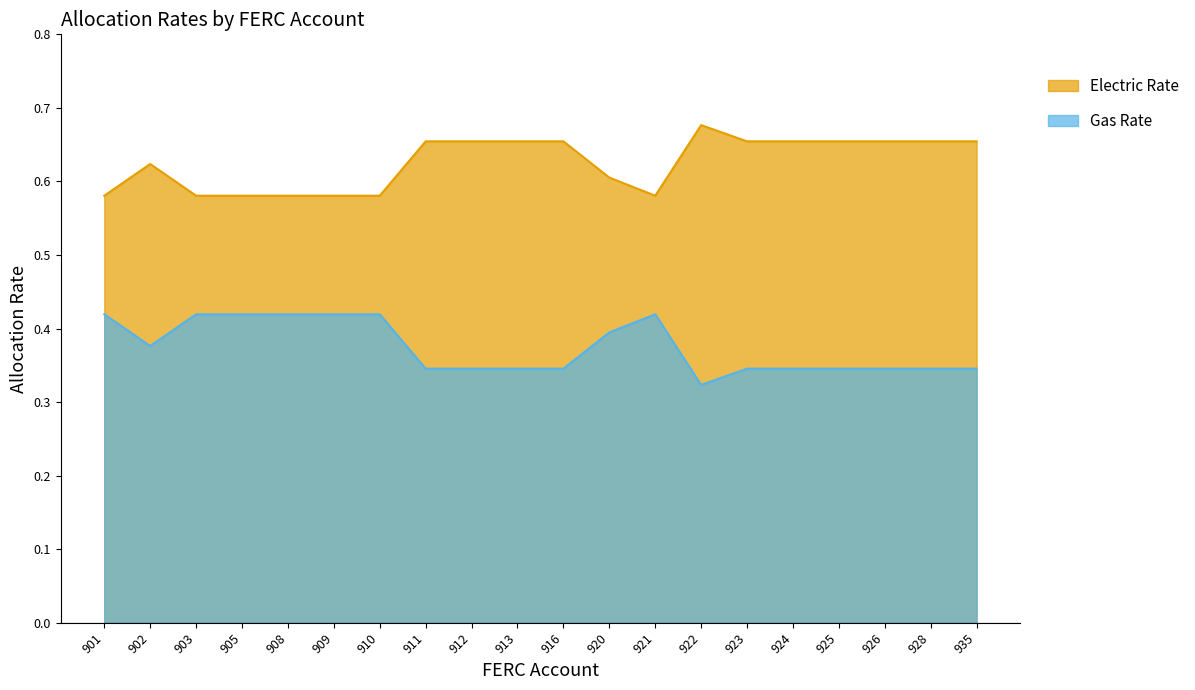

True or false: Electric Rate has more than 1 interior local peaks.

True